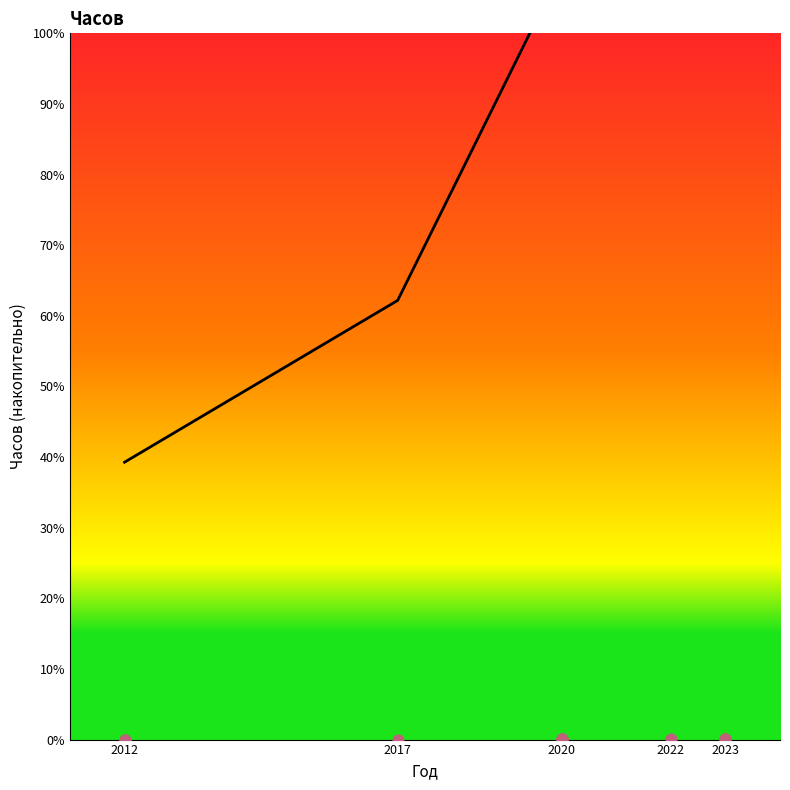

What is the change in value from 2020 to 2022?

+144